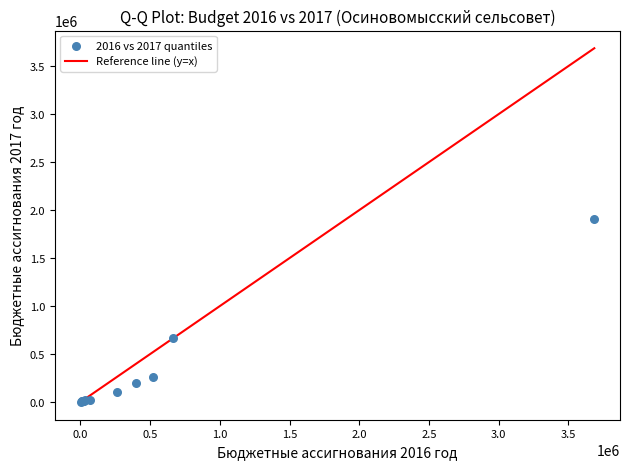

What Y value in the scatter plot is closest to 953211?

662237